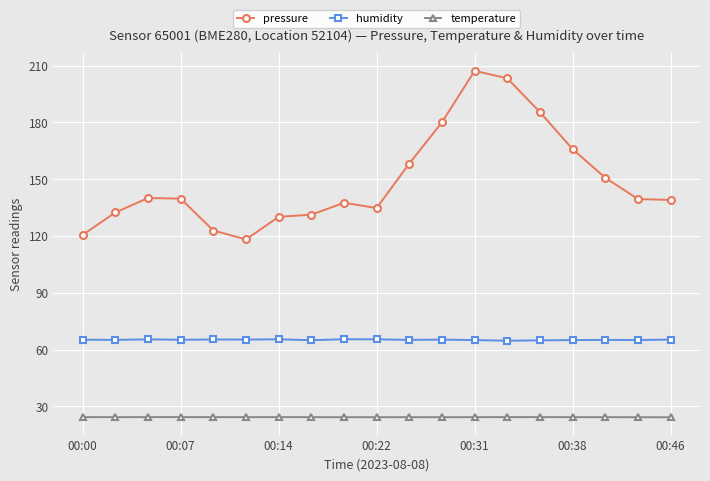

Which series has the largest range (max minus min)?

pressure